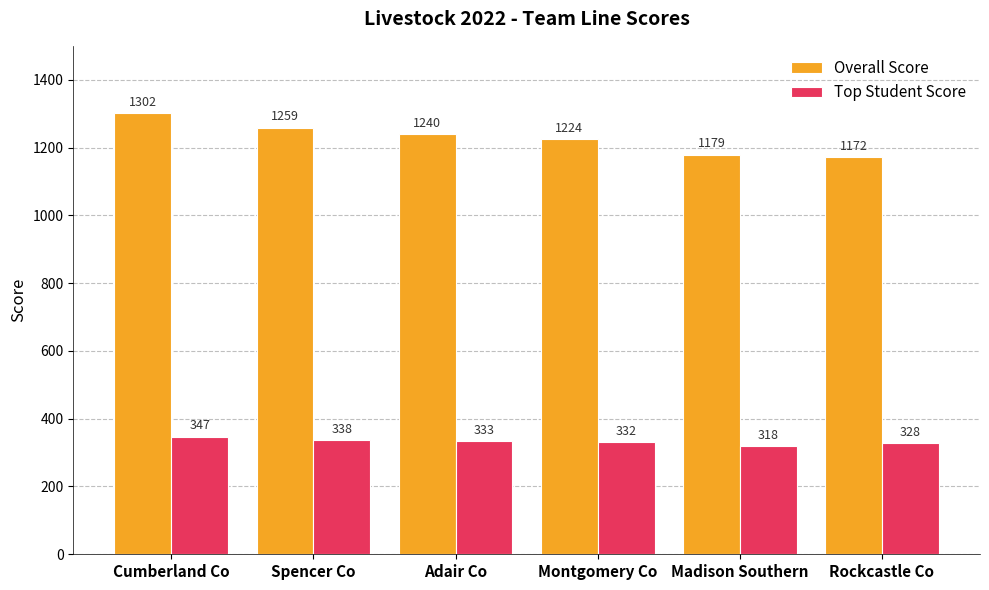

Reading left to right, what are all the values shown in this chart?

Overall Score: Cumberland Co=1302	Spencer Co=1259	Adair Co=1240	Montgomery Co=1224	Madison Southern=1179	Rockcastle Co=1172
Top Student Score: Cumberland Co=347	Spencer Co=338	Adair Co=333	Montgomery Co=332	Madison Southern=318	Rockcastle Co=328